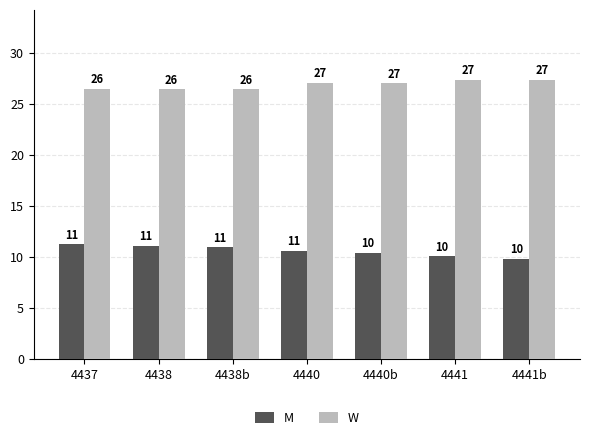

What is the maximum value for W?

27.4